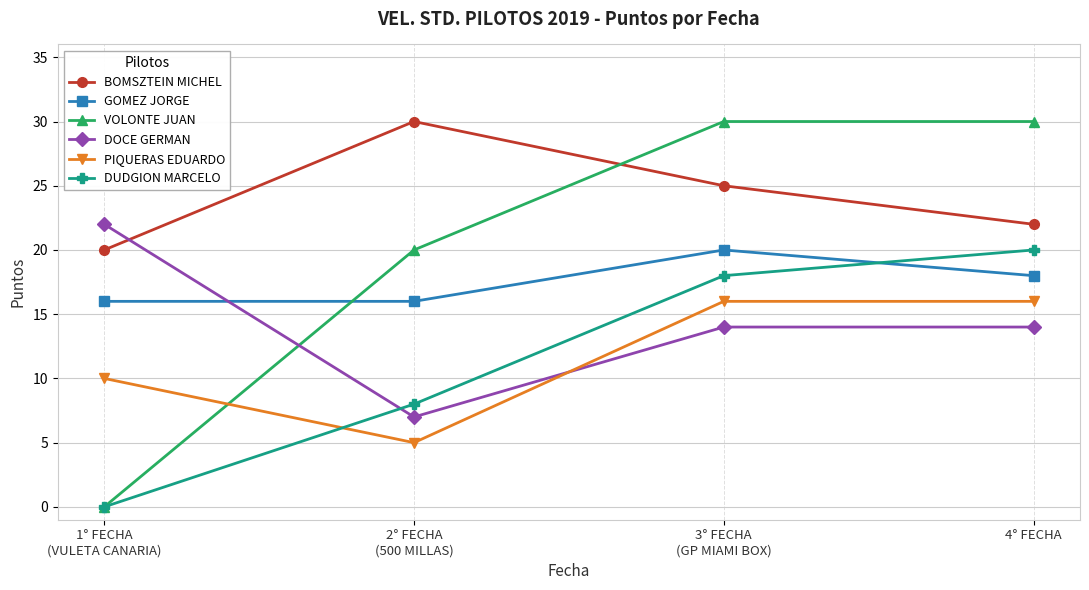

What is the sum of all VOLONTE JUAN values?

80